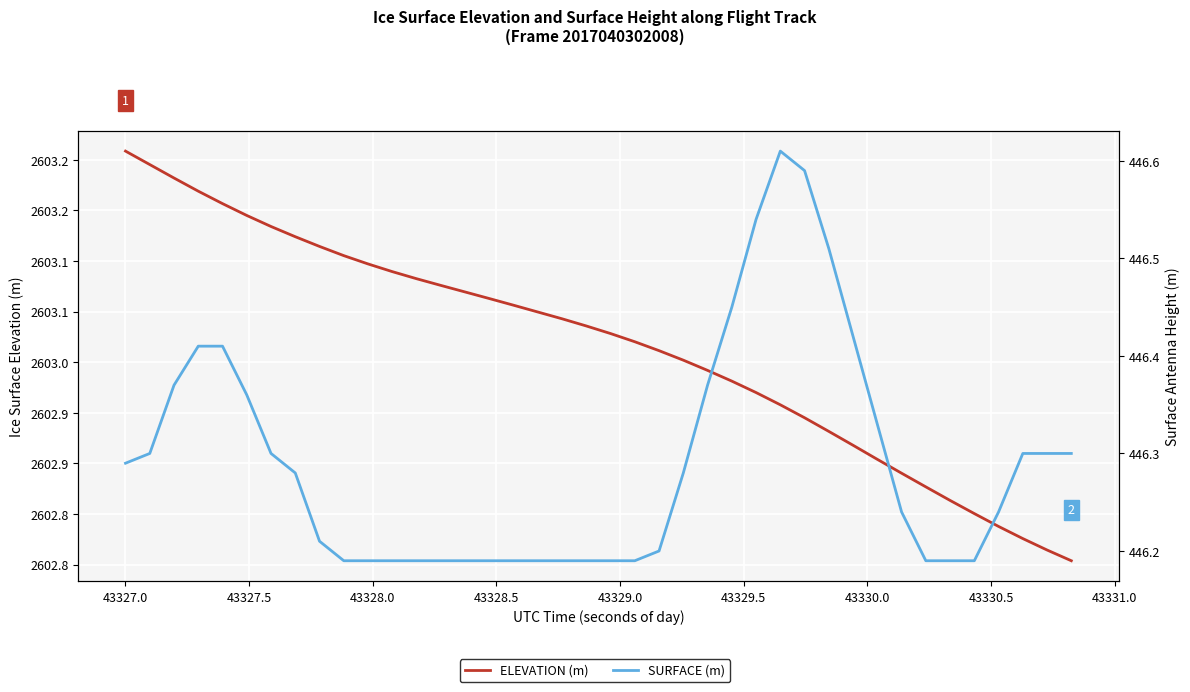

How many lines are shown in the chart?

2